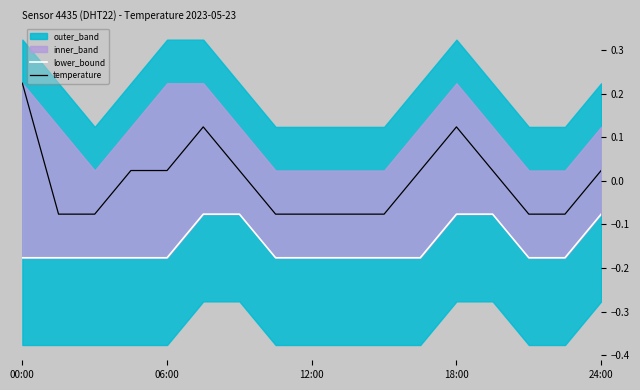

Does the chart have visible grid lines?

No